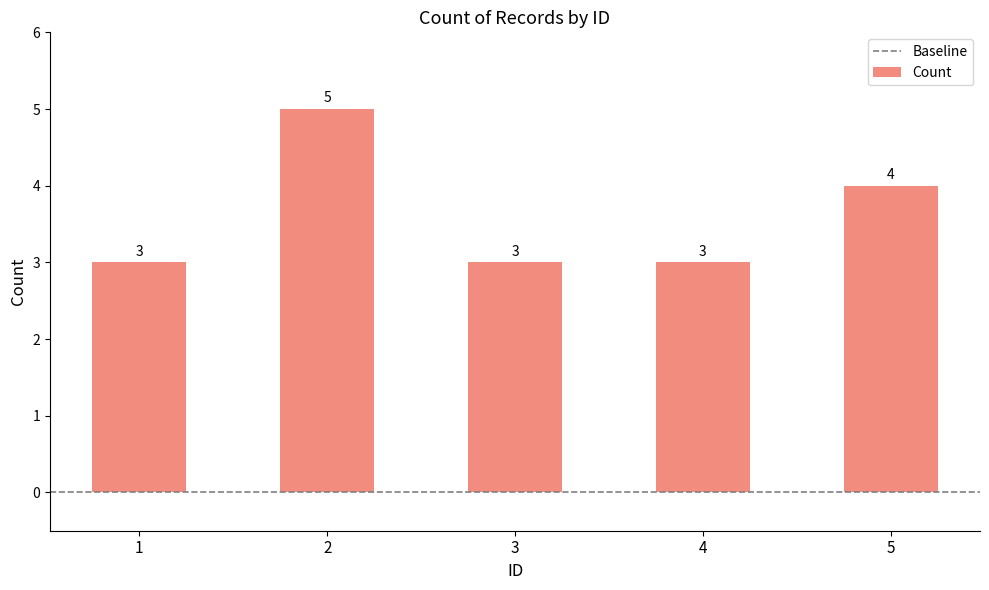

What is the value of the 1st bar from the left?

3